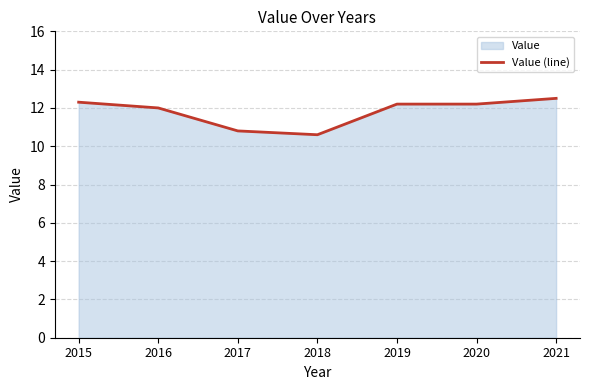

At which category does the chart reach its peak across all series?

2021